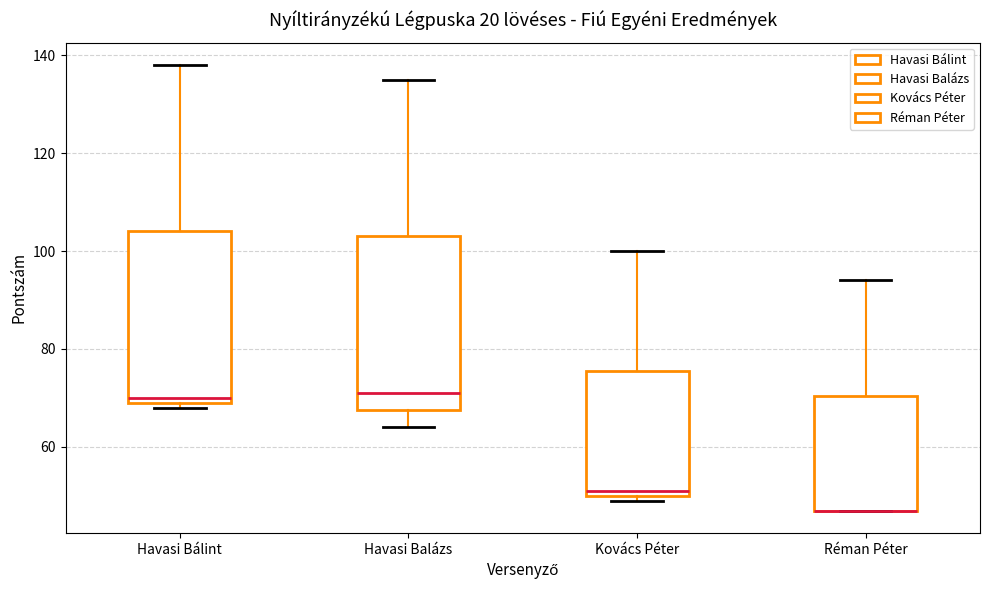

Reading left to right, transcribe this box plot: for each box, give where its median line is, the range the box spans, and where its two whiskers end, as read against the y-axis. The values are not printed on the chart, so give them approximately, as read against the axis.

Havasi Bálint: median 70 (just above the box's lower edge), box 70 to 104, whiskers 68 to 138
Havasi Balázs: median 72, box 68 to 104, whiskers 64 to 136
Kovács Péter: median 52, box 50 to 76, whiskers 50 (just below the box's lower edge) to 100
Réman Péter: median 48 (drawn on the box's lower edge), box 48 to 70, whiskers 48 to 94